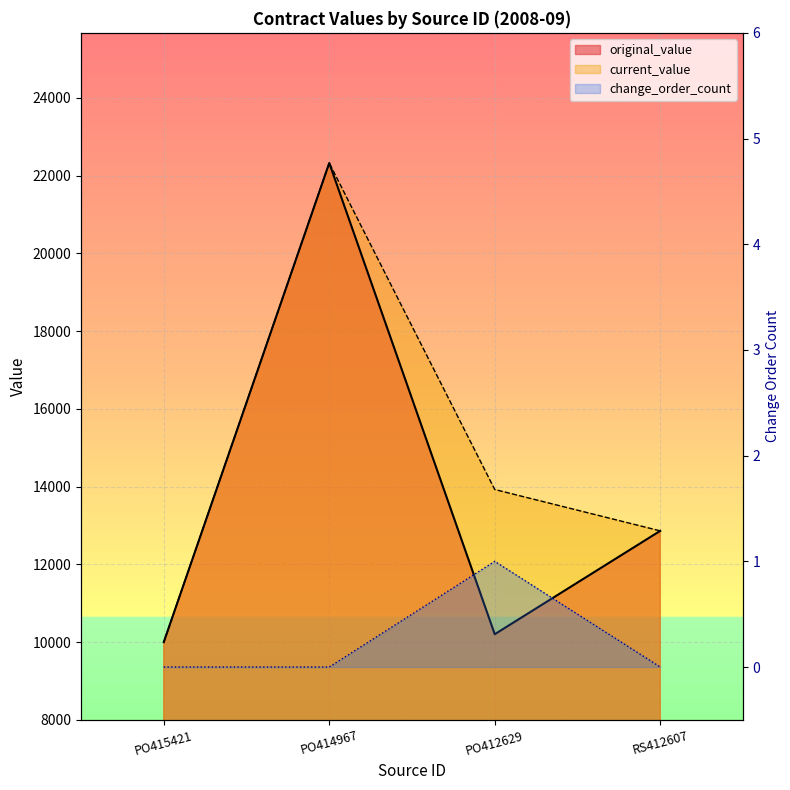

True or false: change_order_count has a value of 1.5 at PO412629.

False